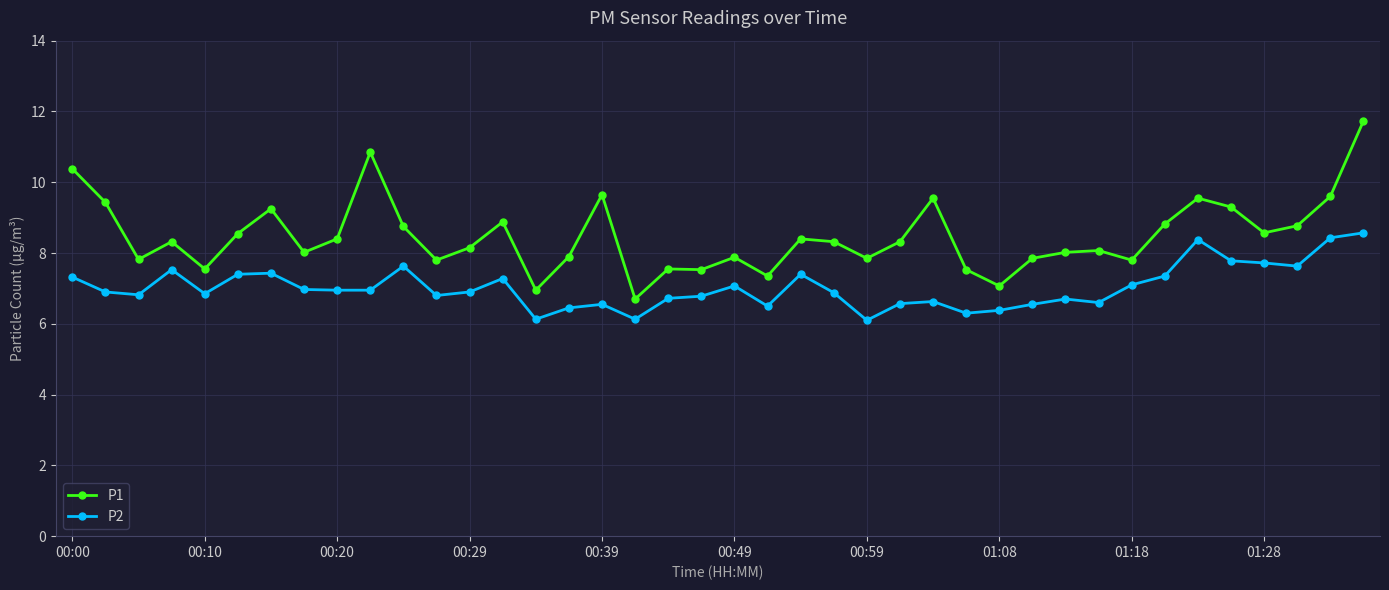

What are all the series names shown in the legend?

P1, P2